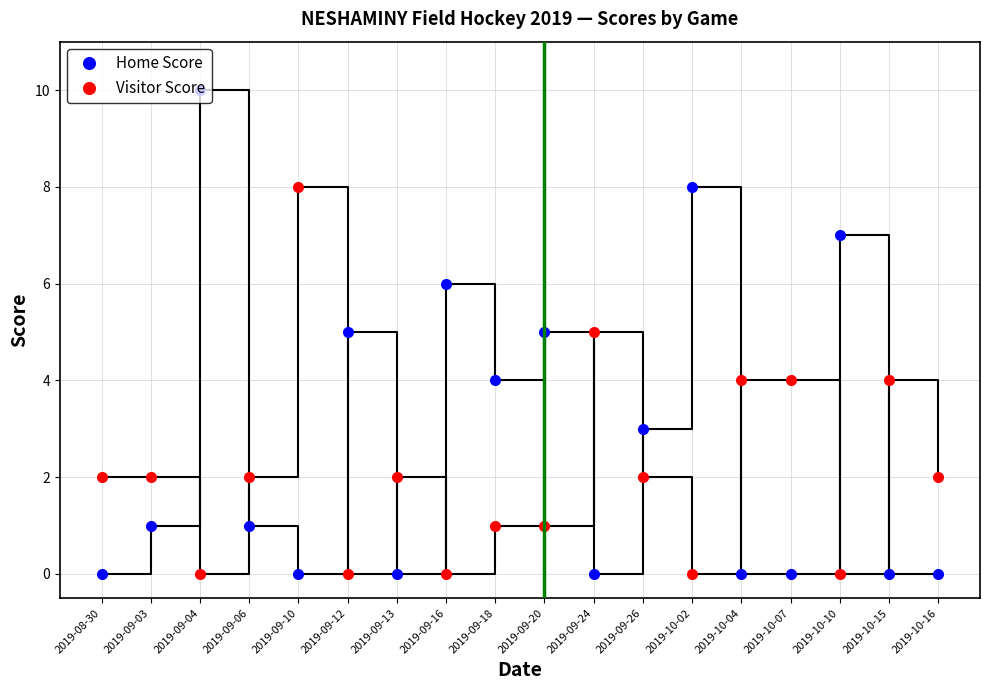

True or false: Visitor Score has a value of 2 at 2019-09-24.

False